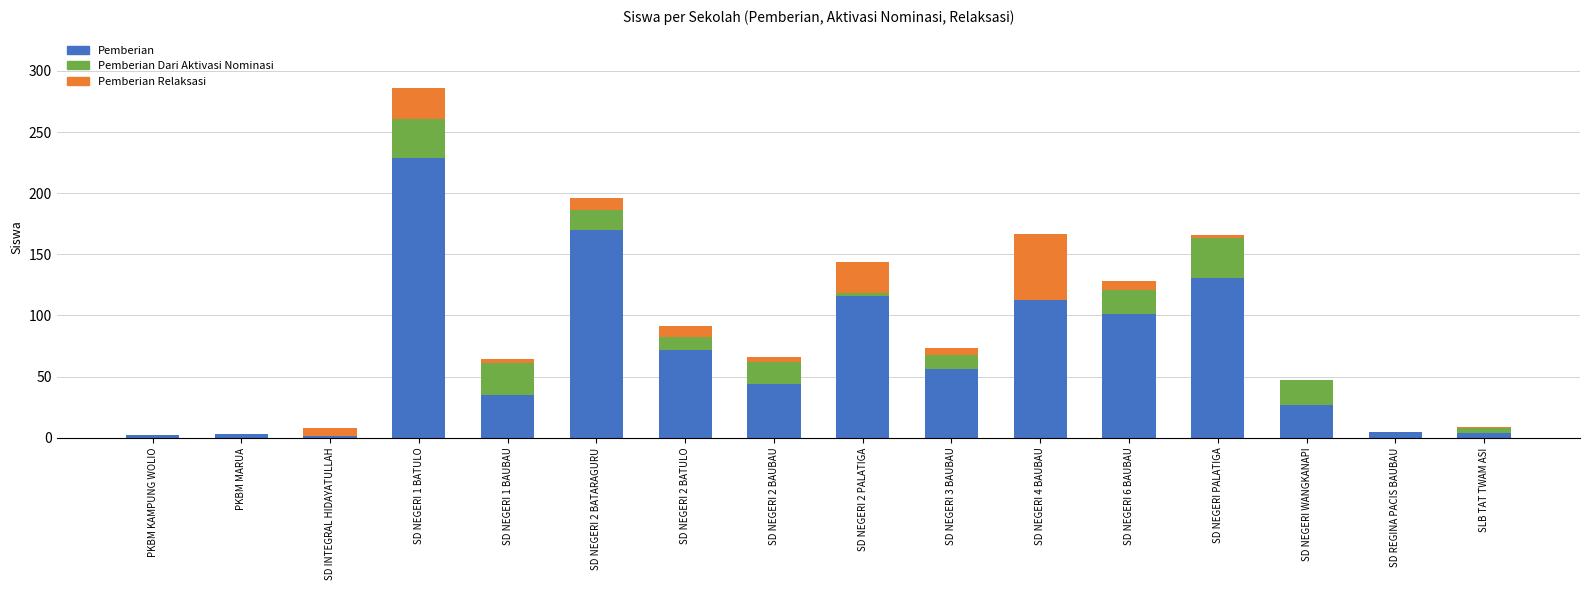

How many categories are shown in the chart?

16